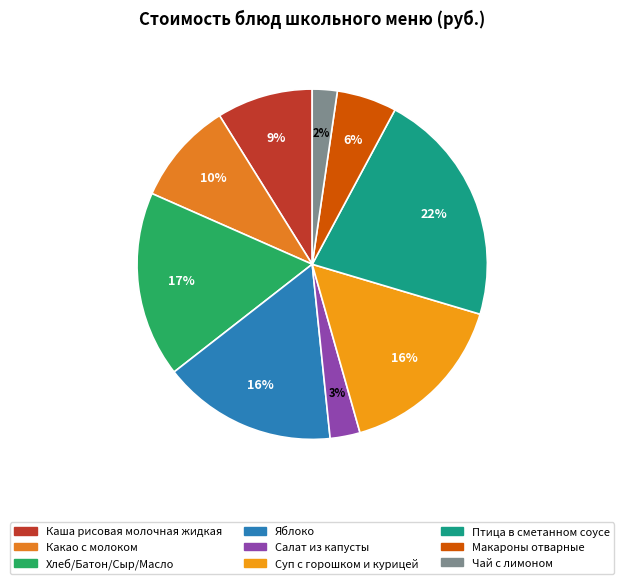

Is Какао с молоком the majority of the pie?

No